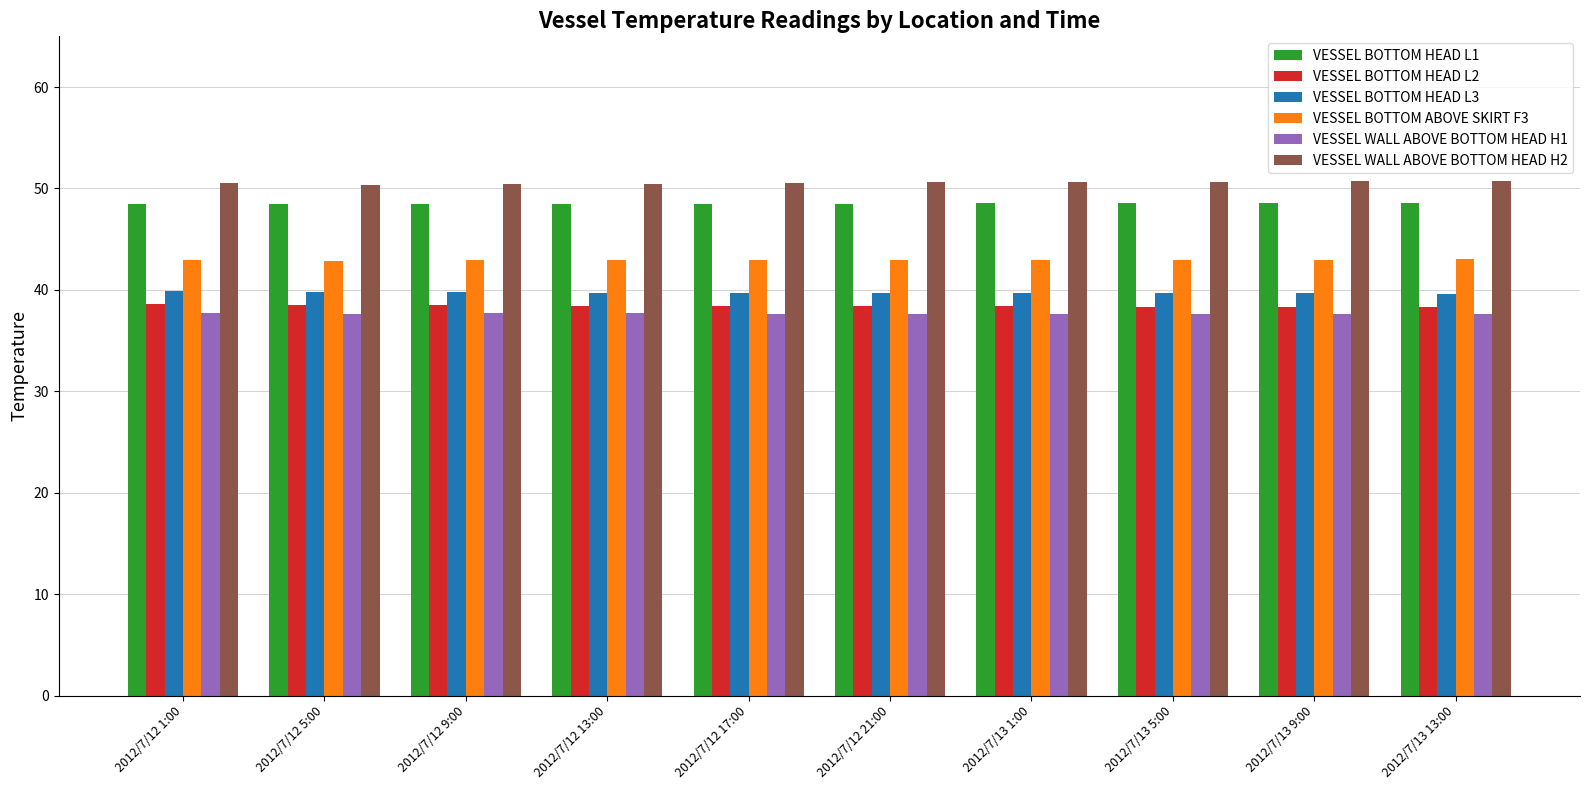

What is the greatest value displayed?

50.7